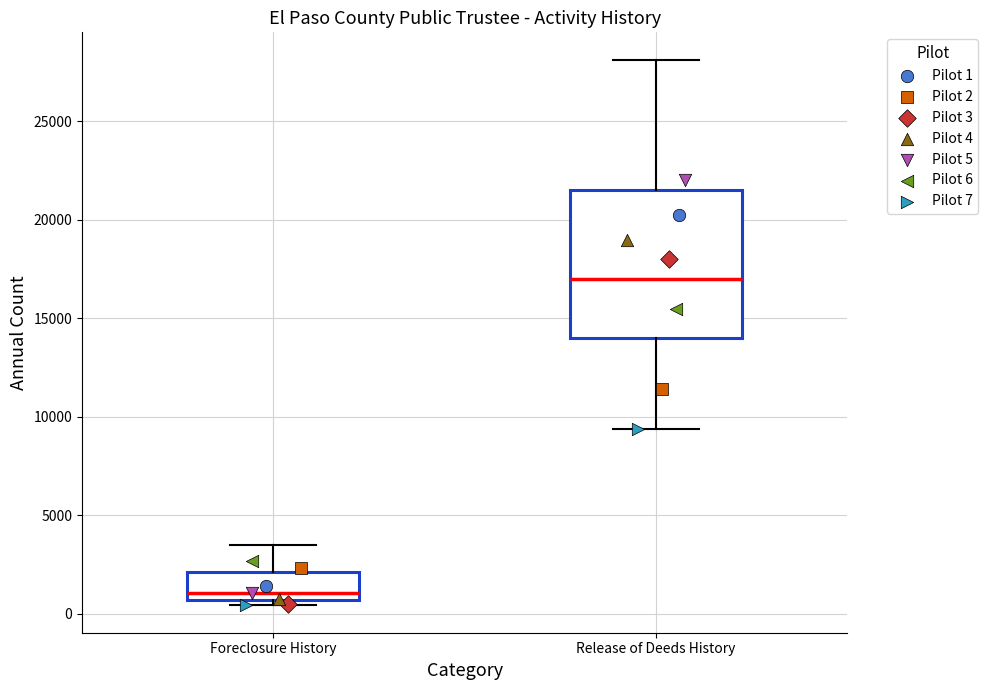

Which box has the highest median line?

Release of Deeds History